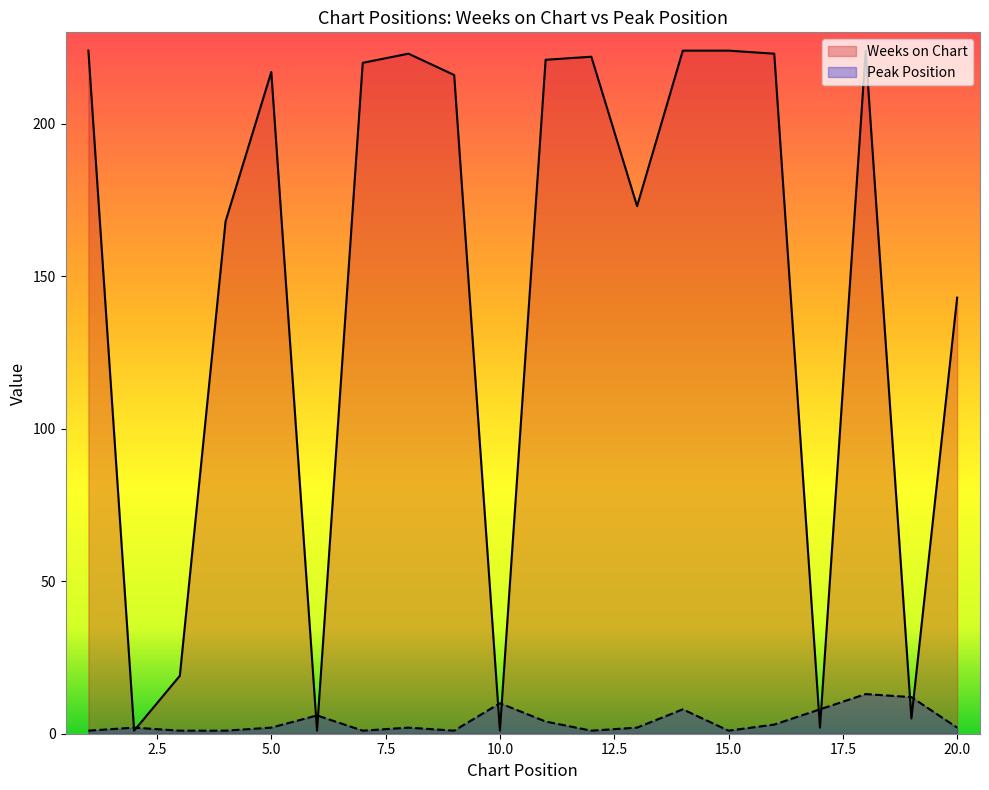

Which series changed the most between 9 and 10?

Weeks on Chart